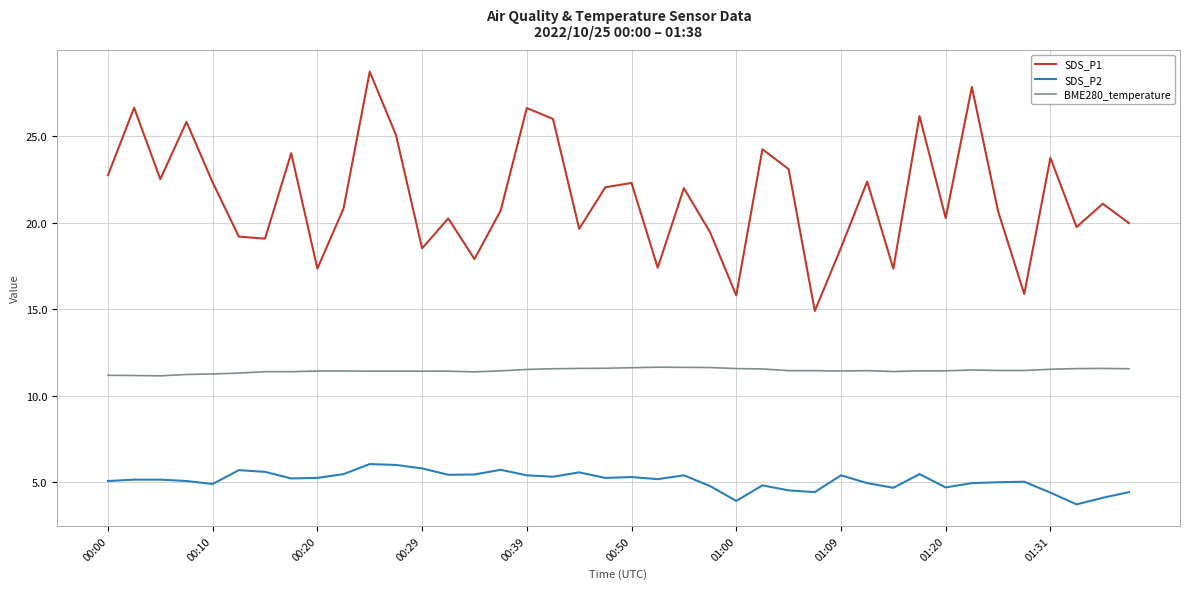

What is the minimum value for SDS_P2?

3.7